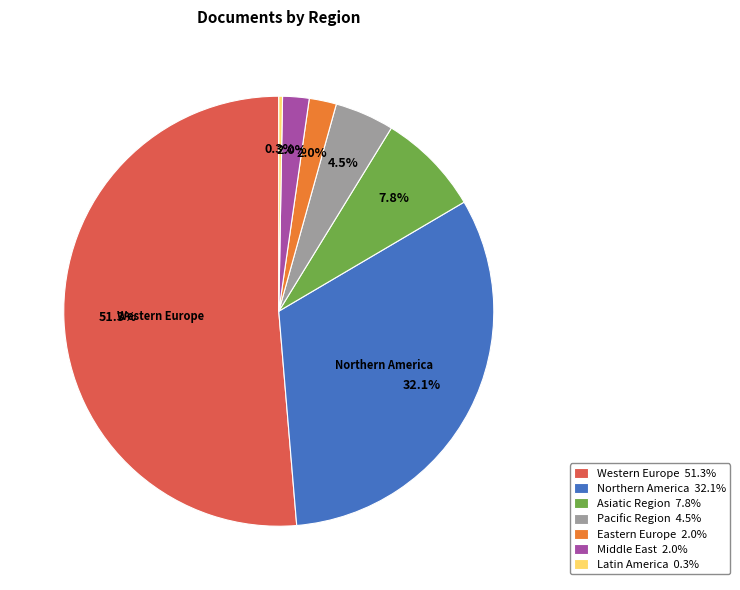

What is the smallest slice in the pie chart?

Latin America